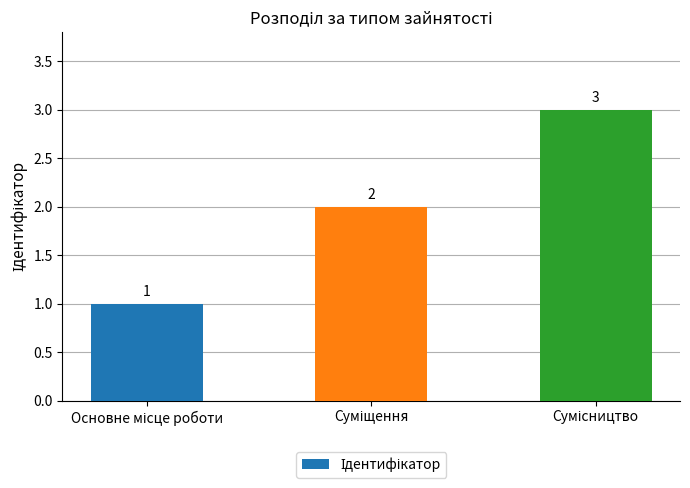

Count the values in the range 1 to 3.

3